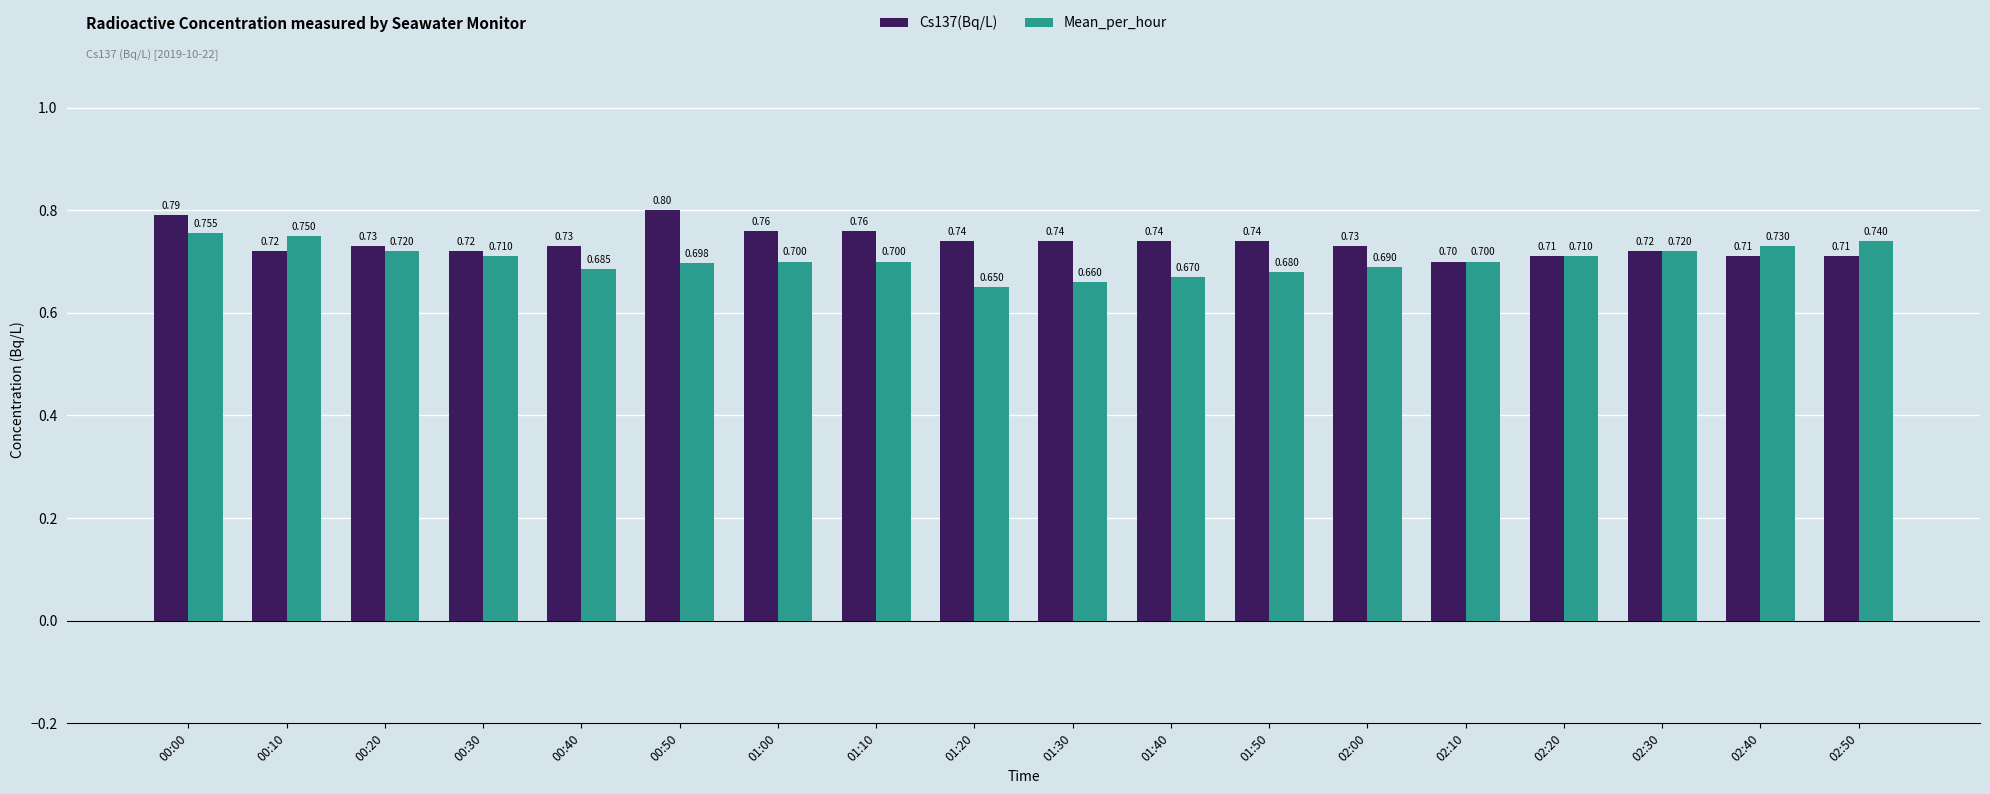

At 01:20, list the series in order from smallest to largest.

Mean_per_hour, Cs137(Bq/L)